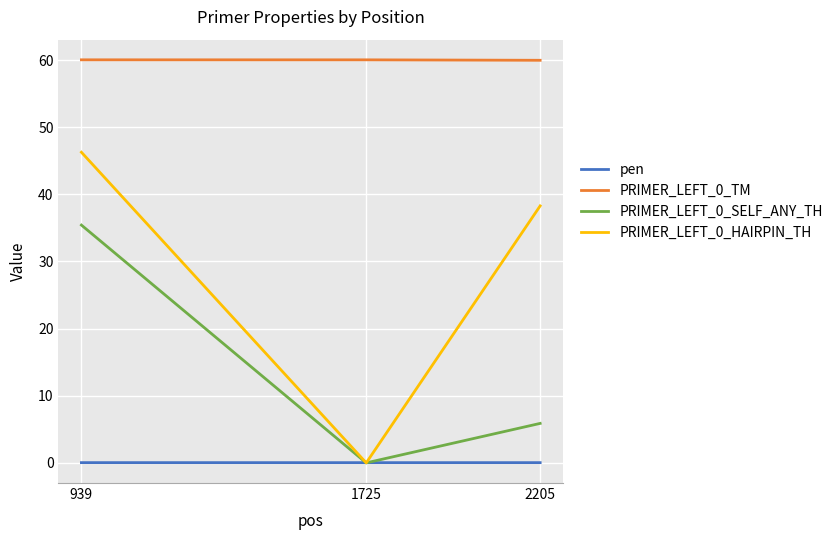

How many values in the PRIMER_LEFT_0_TM series are below 60?

1